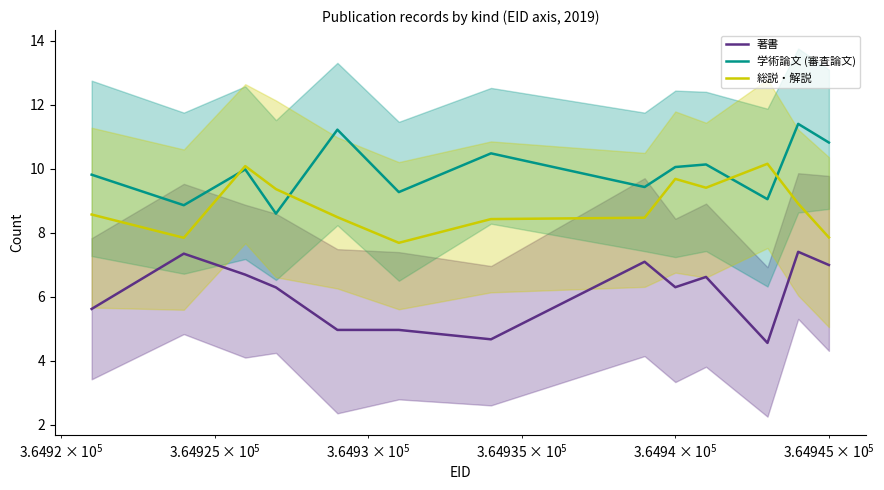

True or false: 総説・解説 and 著書 cross at least once.

False